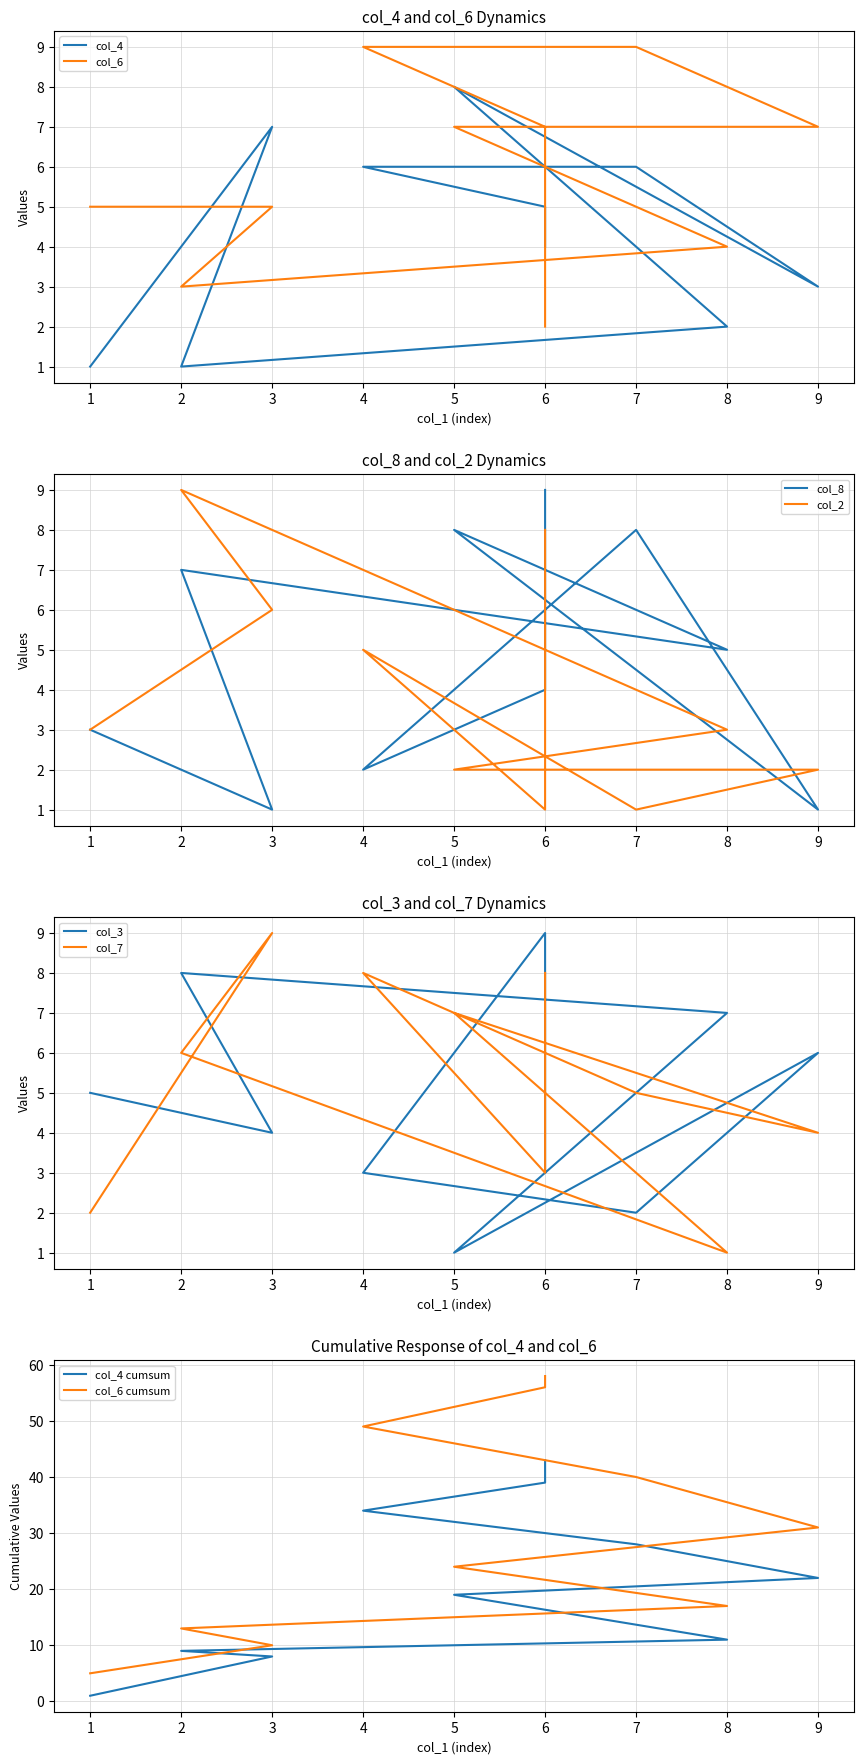

What is the value of the col_2 point at the 5th from the left?

2